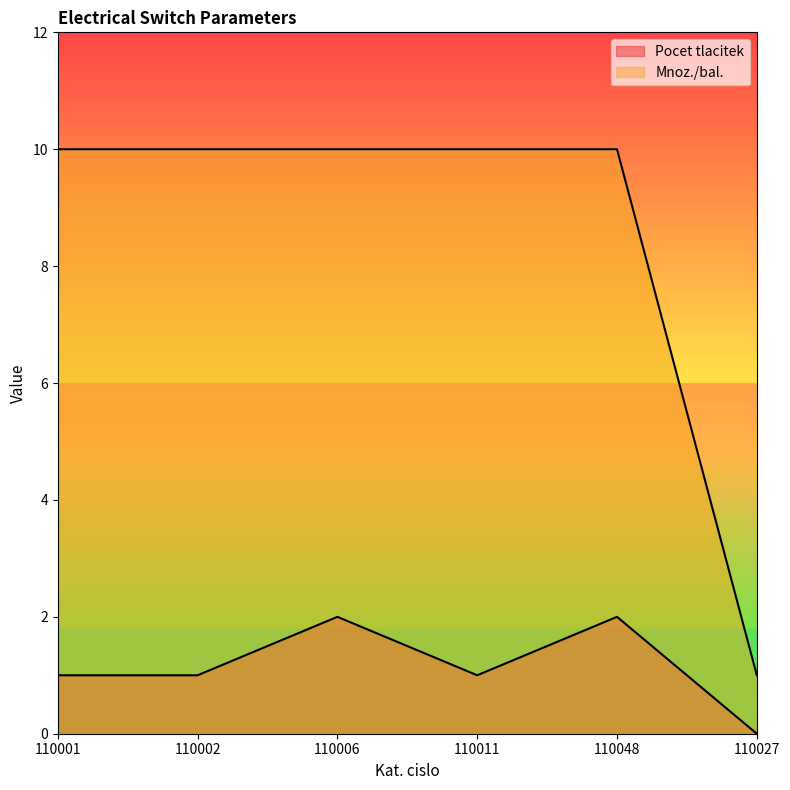

The value of Mnoz./bal. at 110027 is 1. True or false?

True